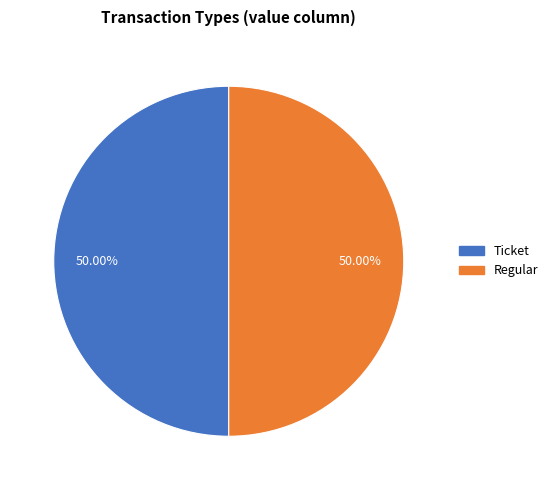

What is the ratio of the value at Ticket to the value at Regular?

1.0